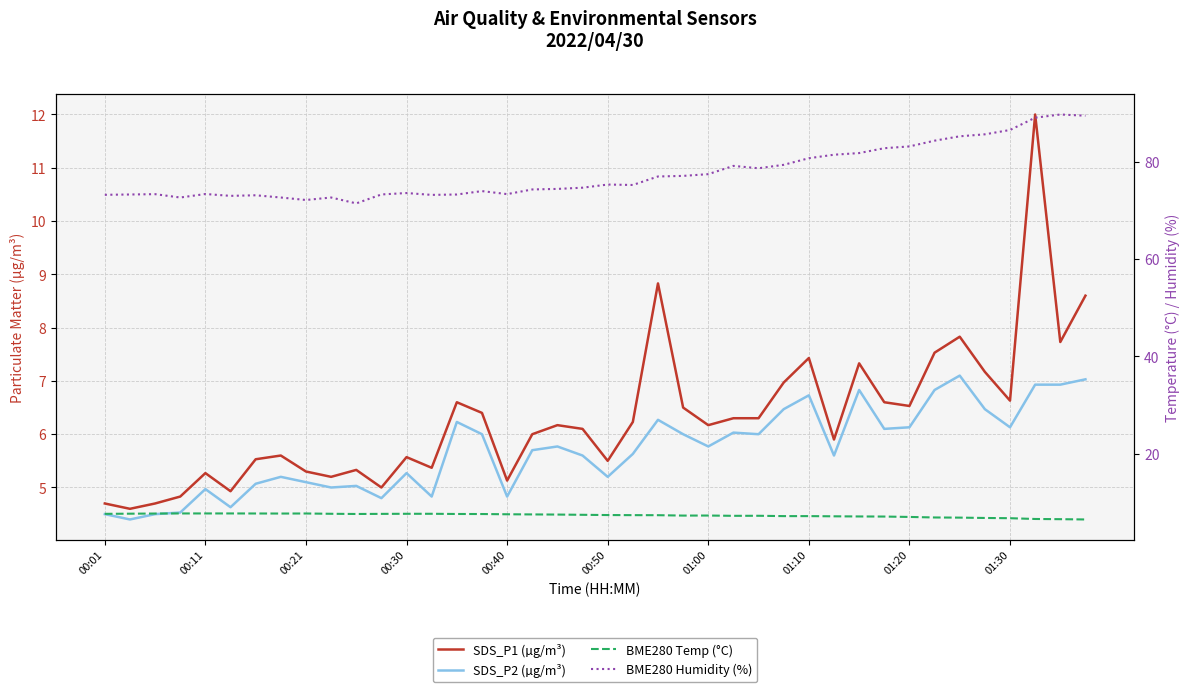

What is the difference between the second highest and minimum values in the BME280 Temp (°C) series?

1.2